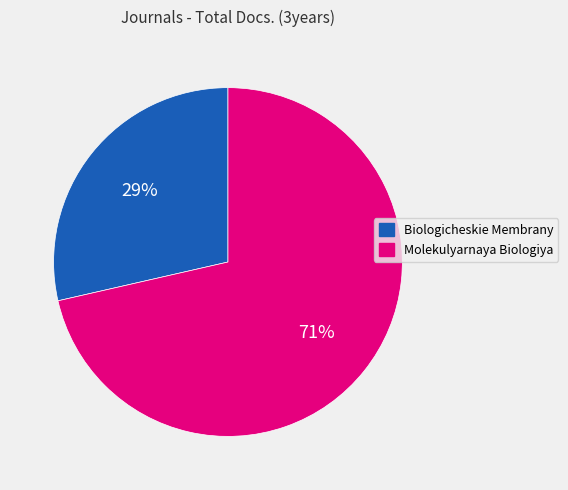

To the nearest percent, what is the average slice percentage?

50%